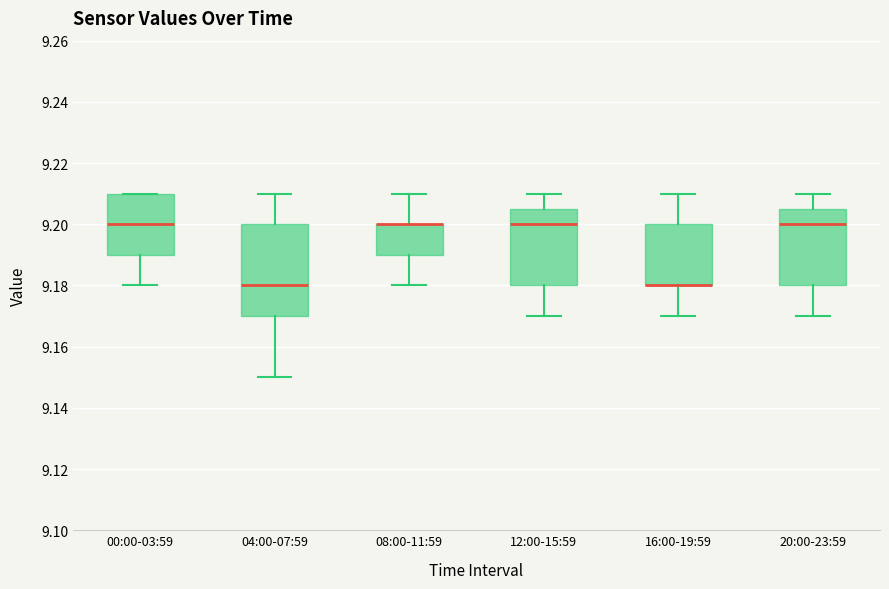

Where does the upper whisker of the box for 04:00-07:59 end on the y-axis? The values are not printed on the chart, so give them approximately, as read against the axis.

9.210